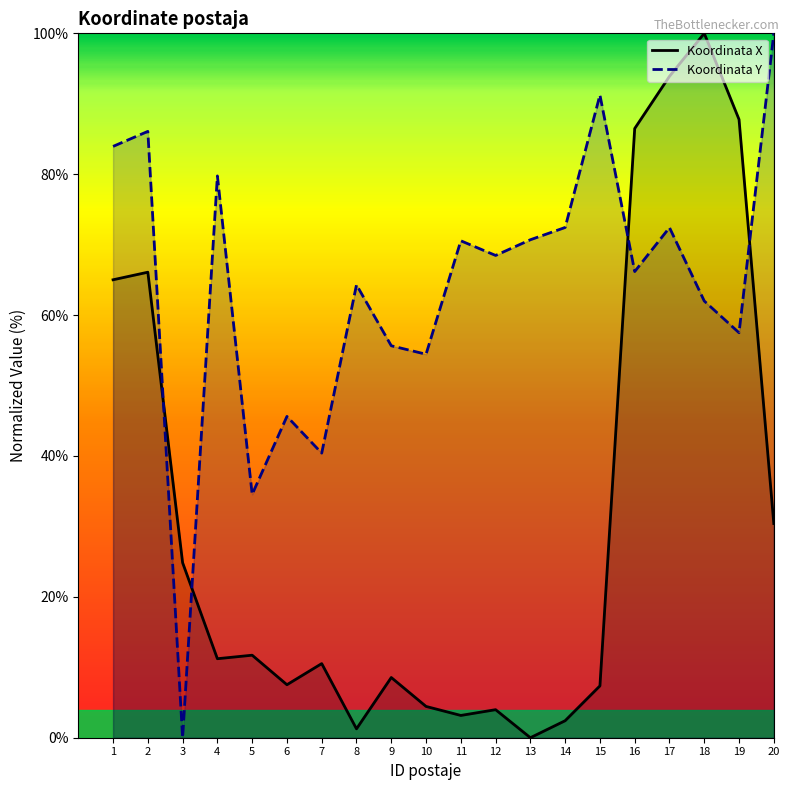

What are all the series names shown in the legend?

Koordinata X, Koordinata Y